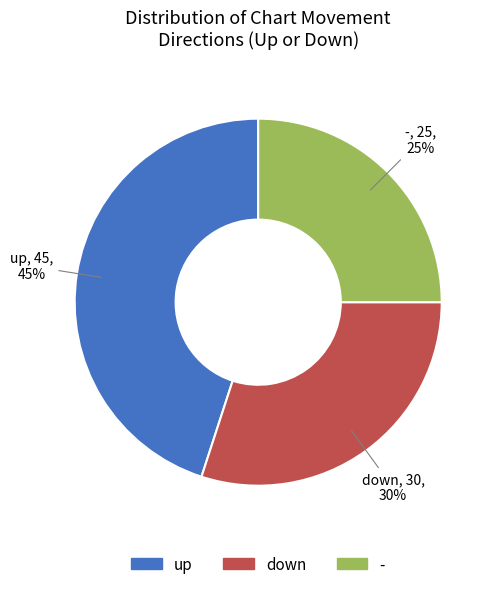

To the nearest percent, what is the combined percentage of - and up?

70%